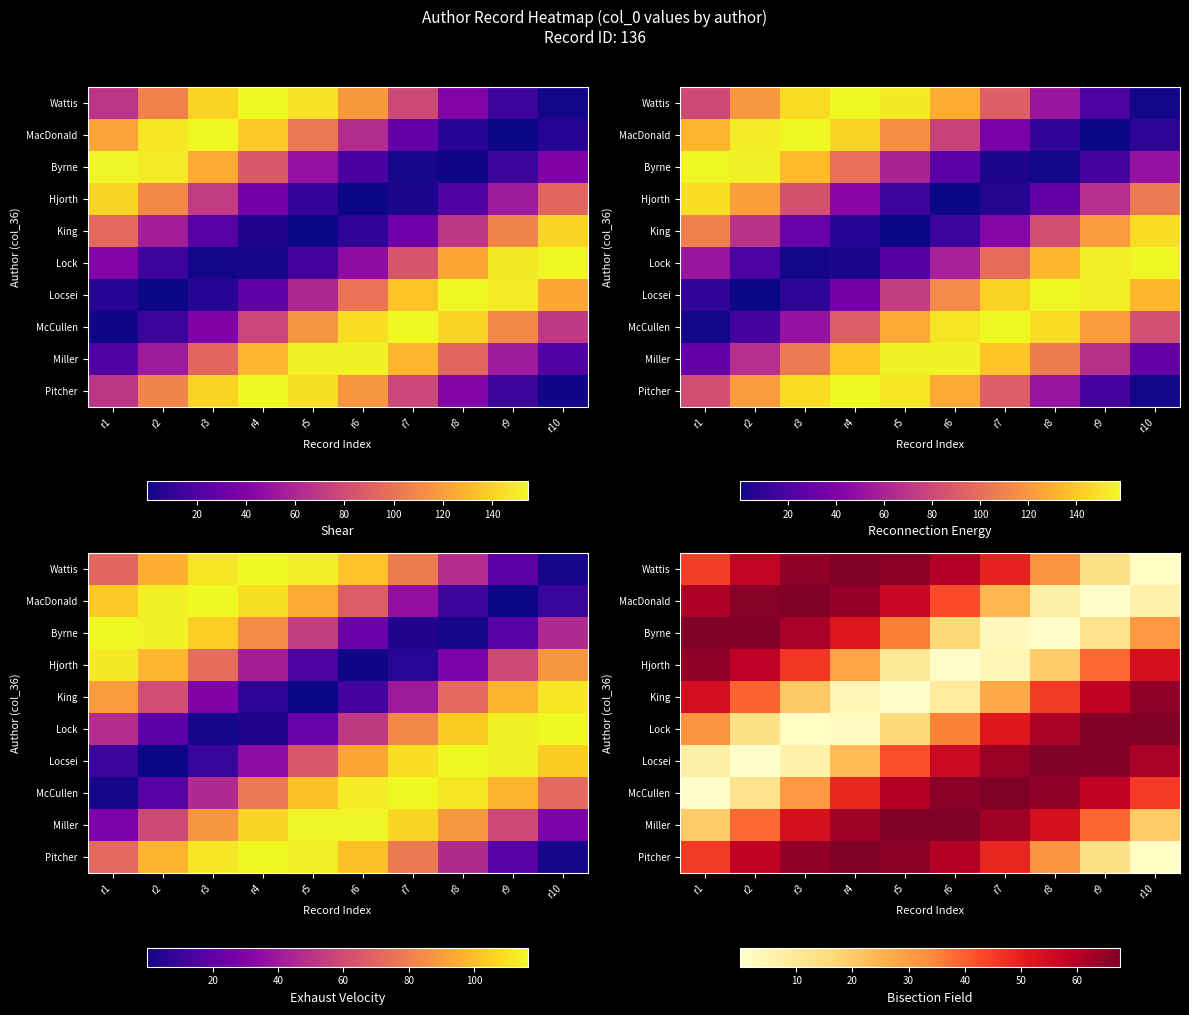

What is the difference between the highest and lowest values at r4?

65.2